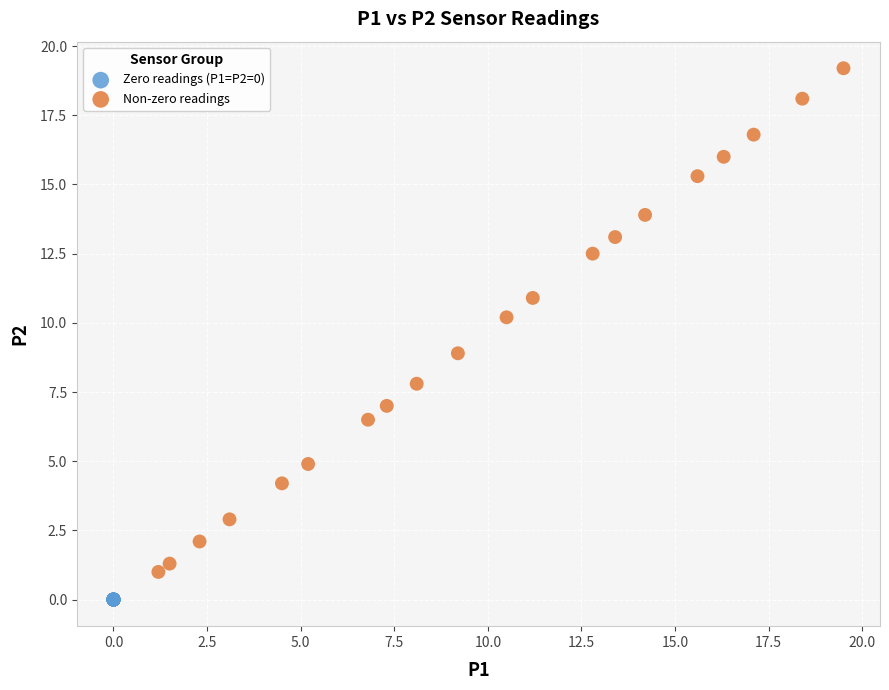

Which series contains the highest Y value?

Non-zero readings